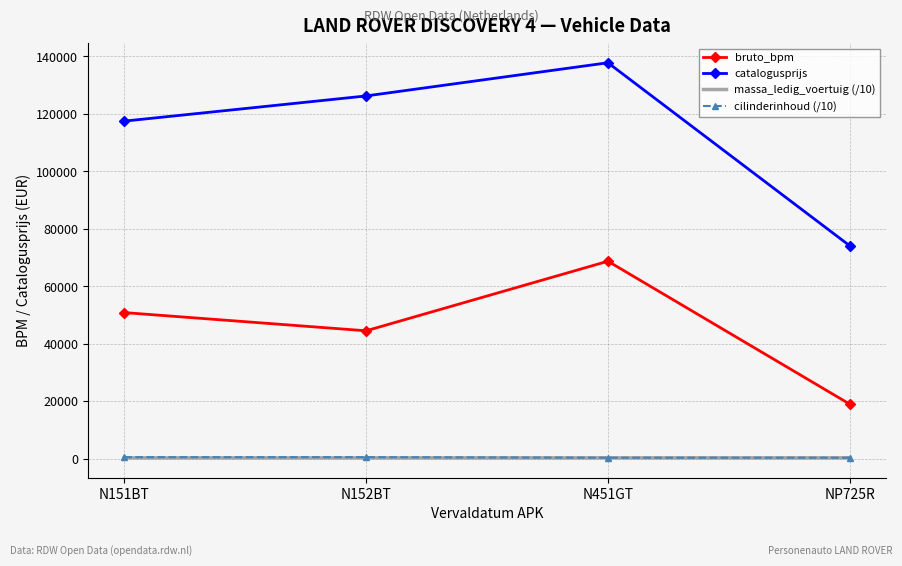

At which category does catalogusprijs reach its first local peak?

N451GT